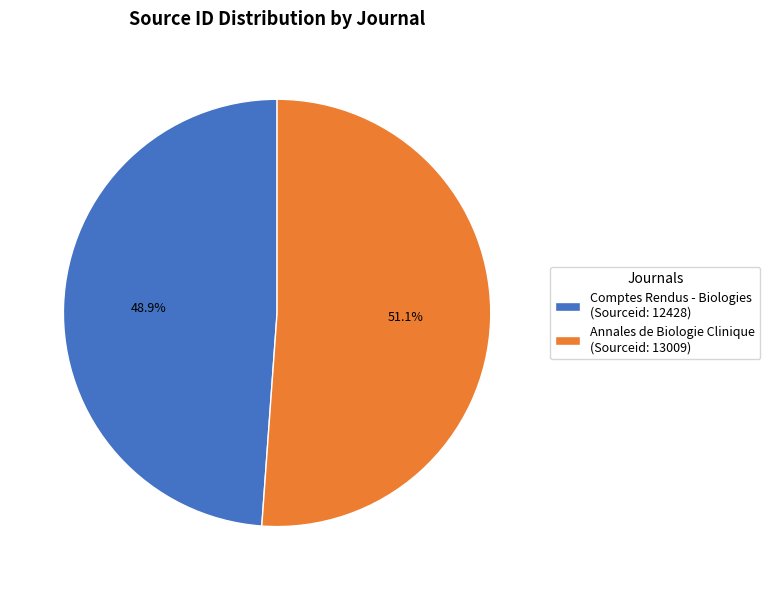

Count the number of slices in the pie.

2